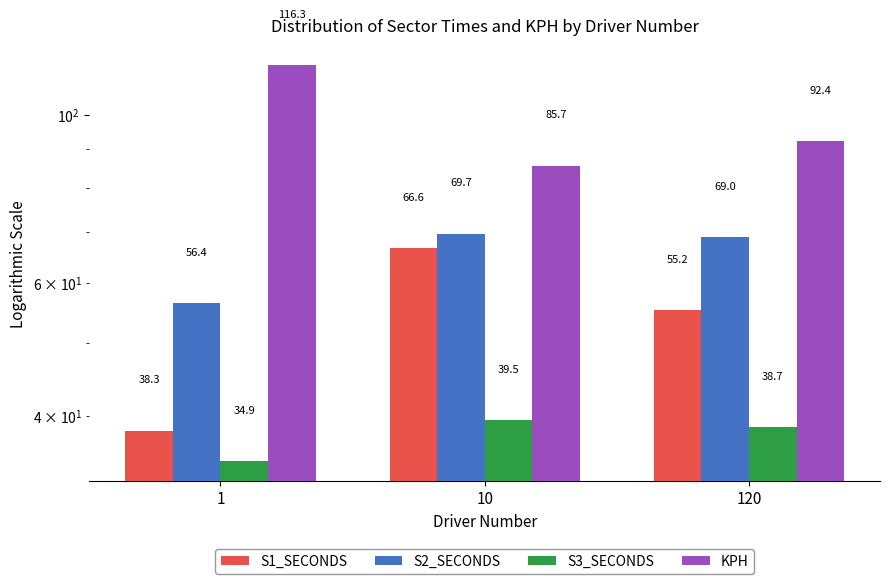

Reading left to right, transcribe all the data shown in this chart.

S1_SECONDS: 1=38.3	10=66.6	120=55.2
S2_SECONDS: 1=56.4	10=69.7	120=69.0
S3_SECONDS: 1=34.9	10=39.5	120=38.7
KPH: 1=116.3	10=85.7	120=92.4